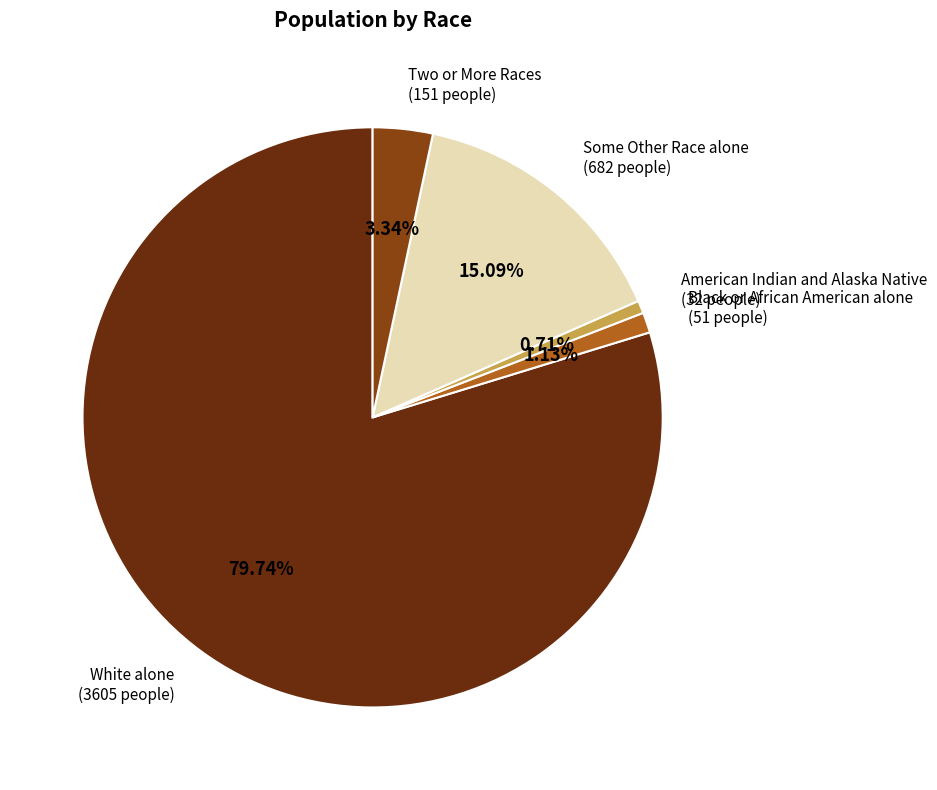

Does any single category account for the majority?

Yes